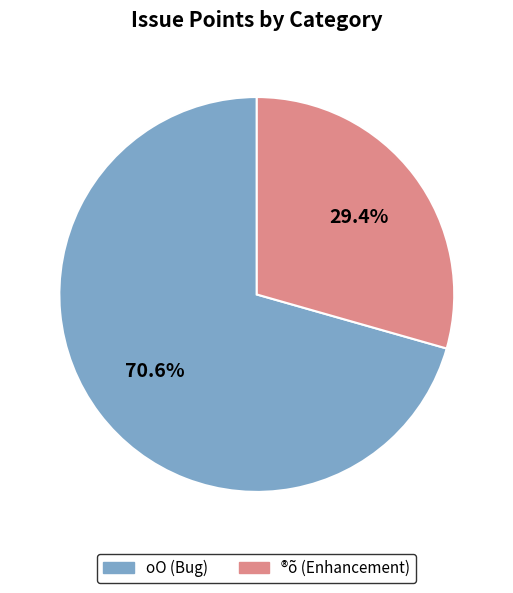

Do ®õ (Enhancement) and oO (Bug) together represent more than half of the pie?

Yes